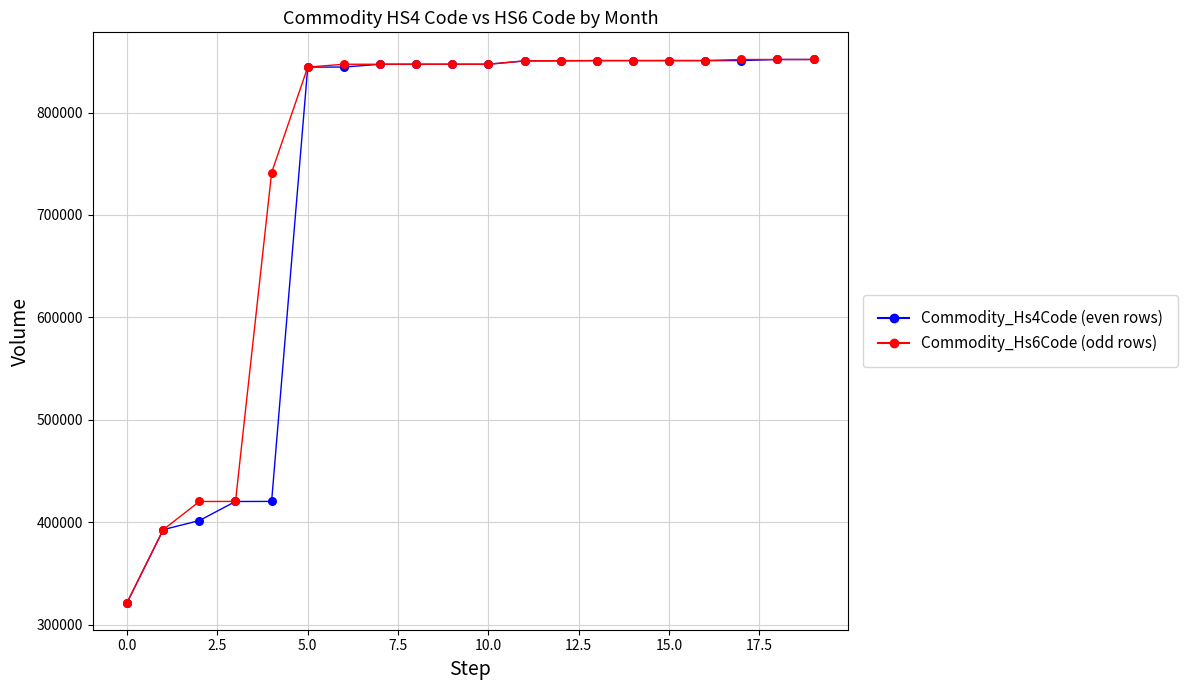

Across all series, what Y value is closest to 586666?

741300